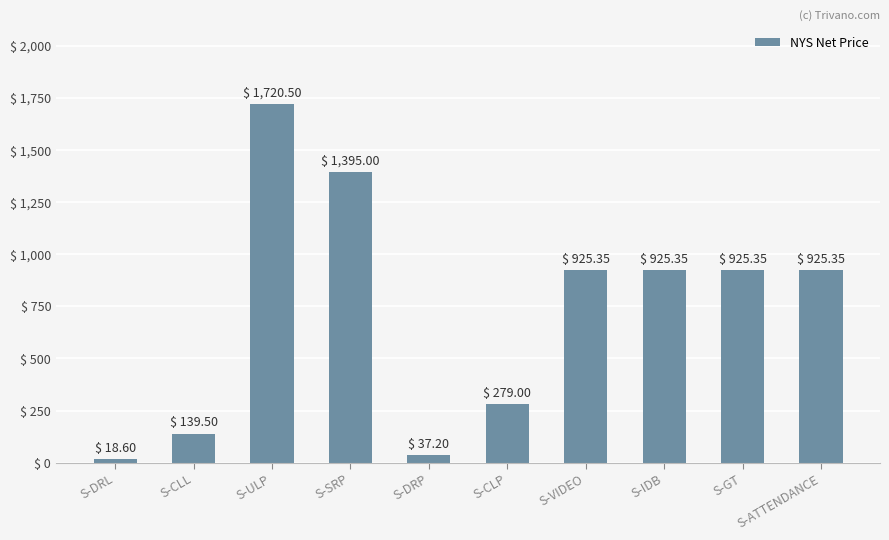

What is the ratio of the value at S-SRP to the value at S-CLL?

10.0